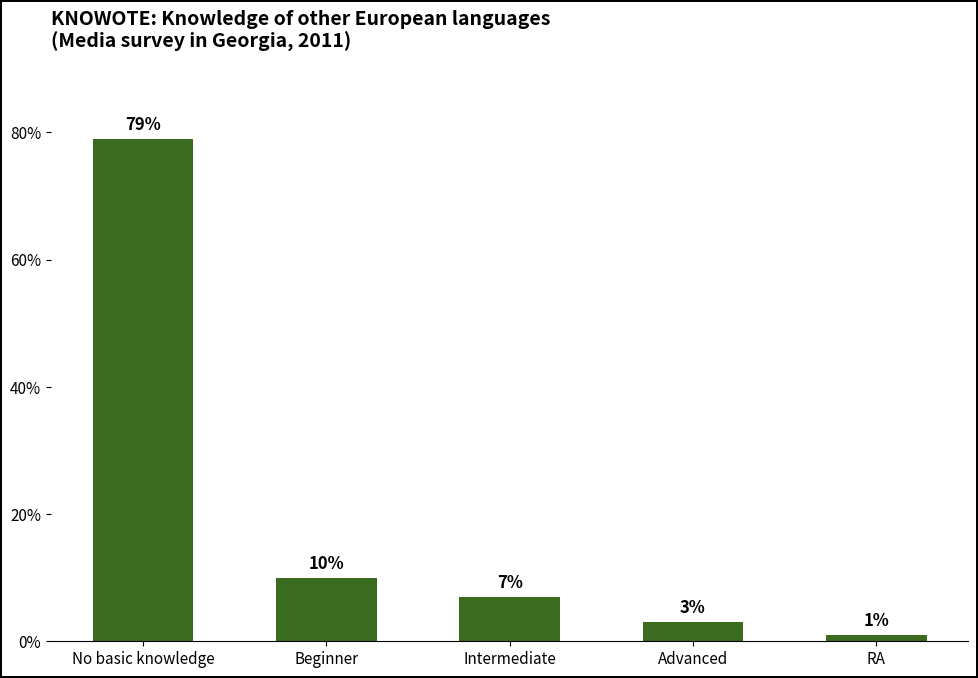

What is the change in value from Beginner to Advanced?

-7